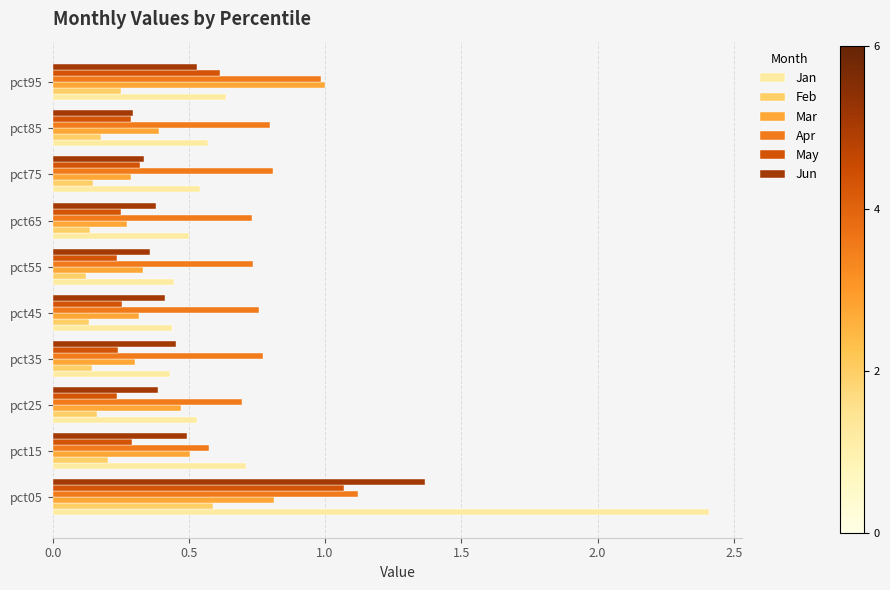

What is the sum of the Jan values at pct45 and pct55?

0.9